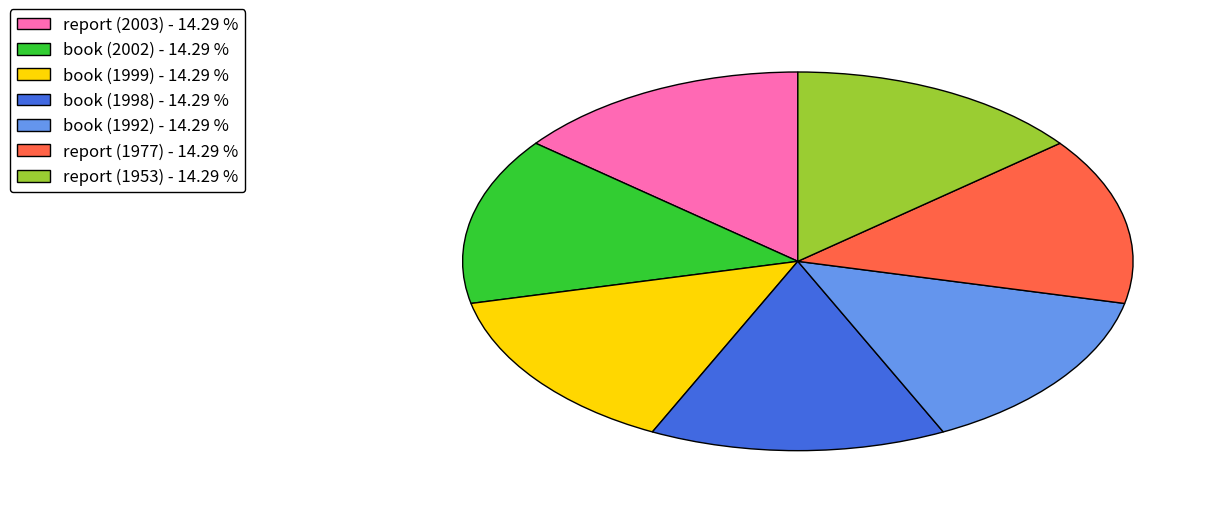

Is there any slice that represents more than half of the pie?

No